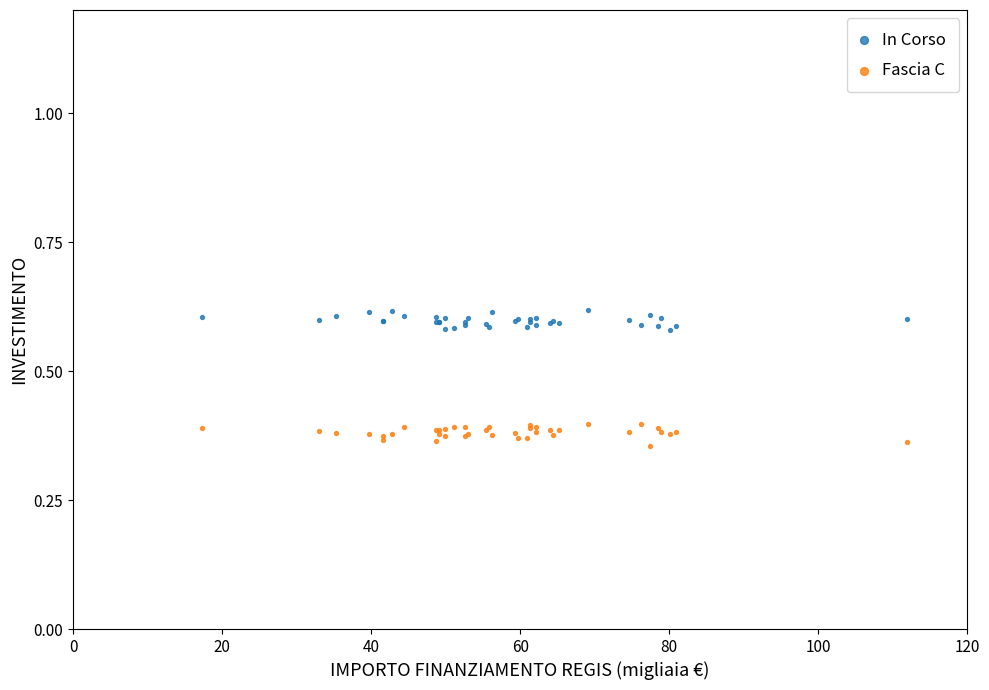

What are all the series names shown in the legend?

In Corso, Fascia C